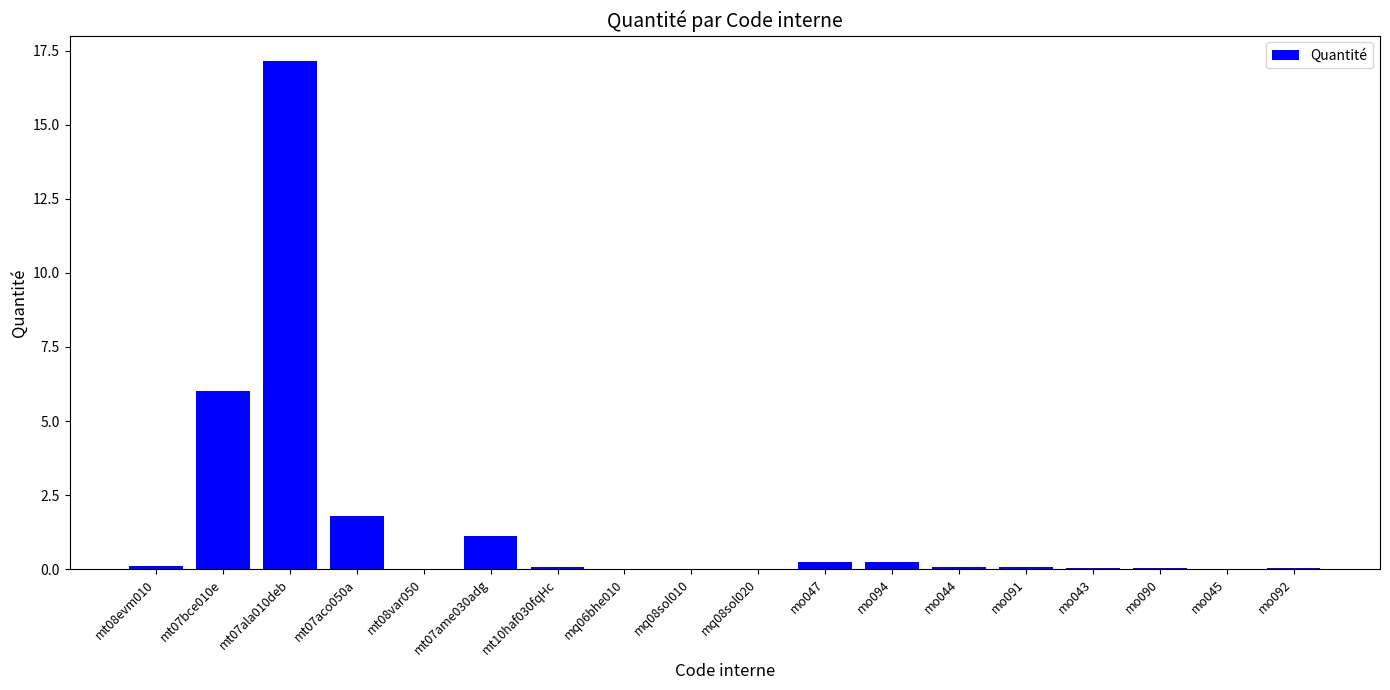

Read the value at mt08evm010.

0.1